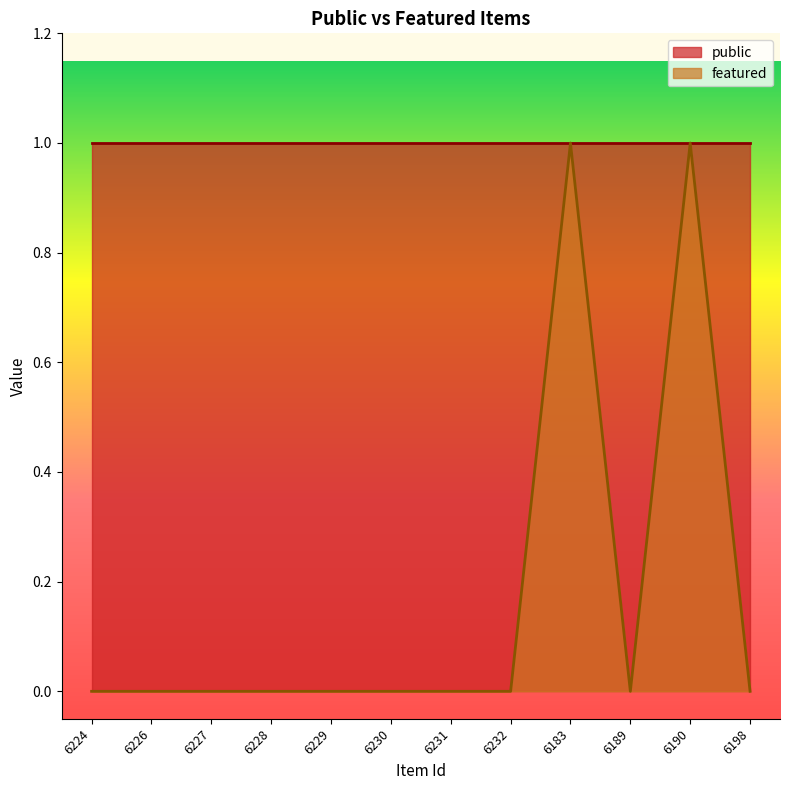

What position from the right is 6232?

5